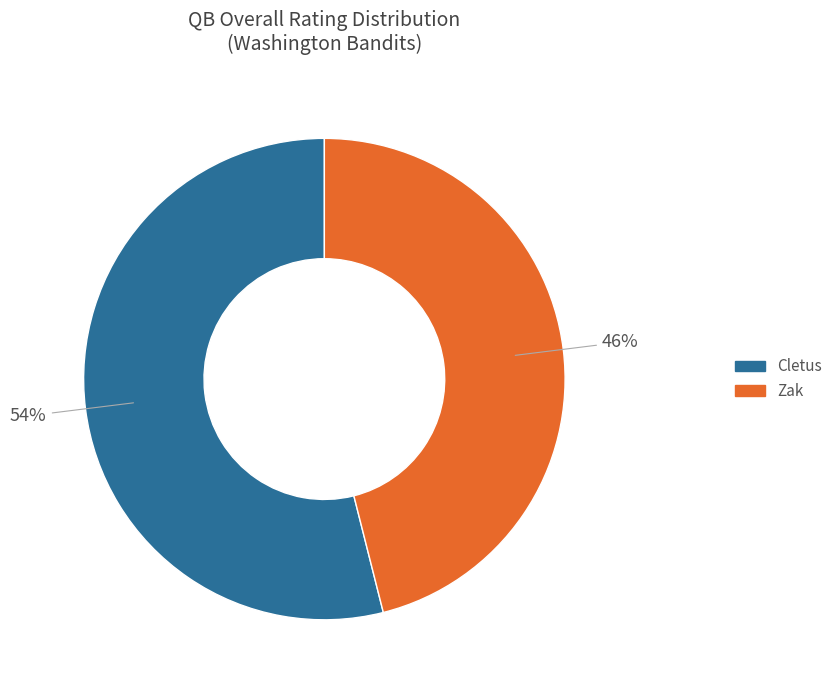

Is Zak the majority of the pie?

No